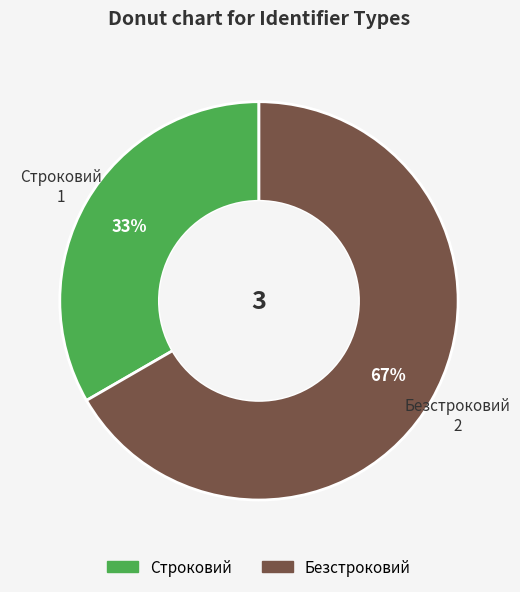

What is the ratio of the value at Строковий to the value at Безстроковий?

0.5